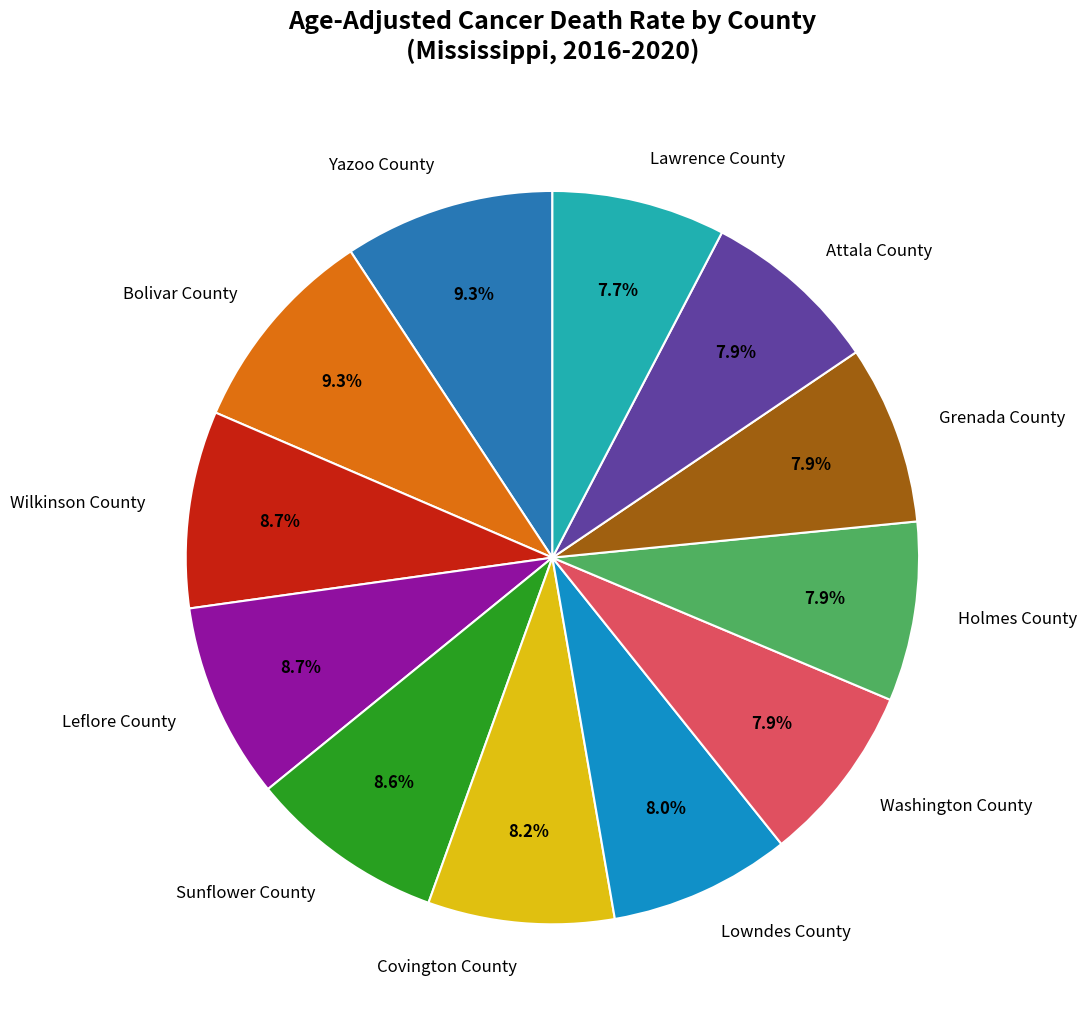

What is the ratio of the value at Washington County to the value at Sunflower County?

0.9